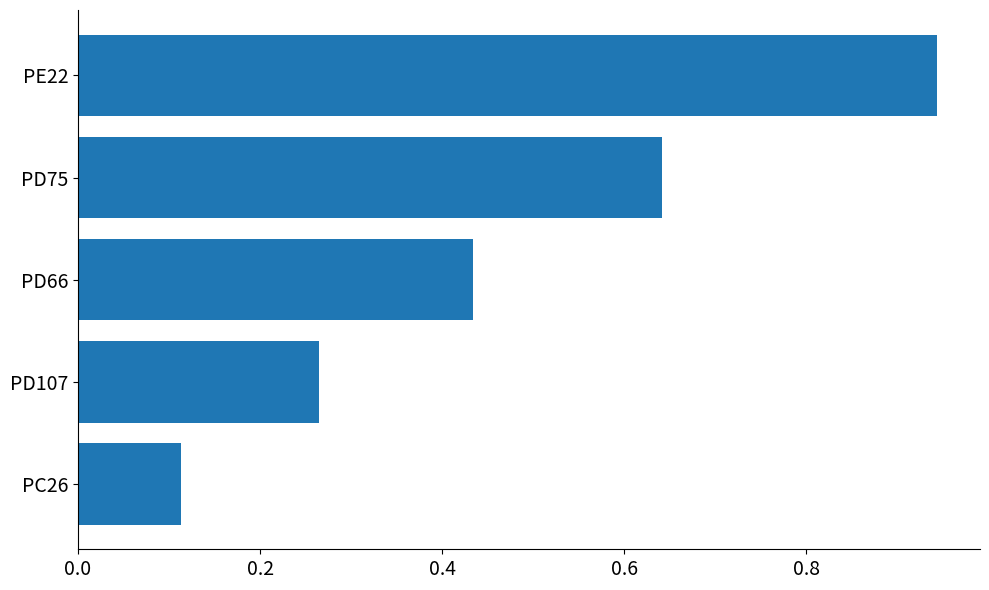

Which label corresponds to the smallest value in the chart?

PC26